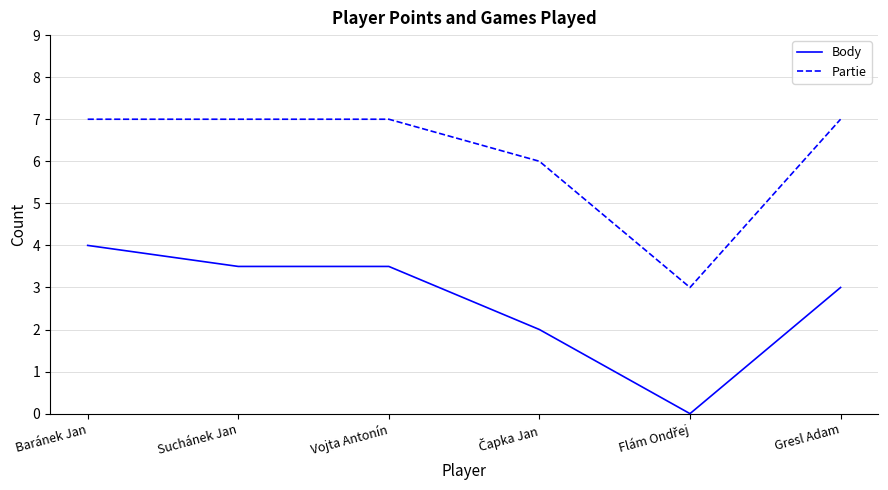

Rank the series by their average value, from lowest to highest.

Body, Partie